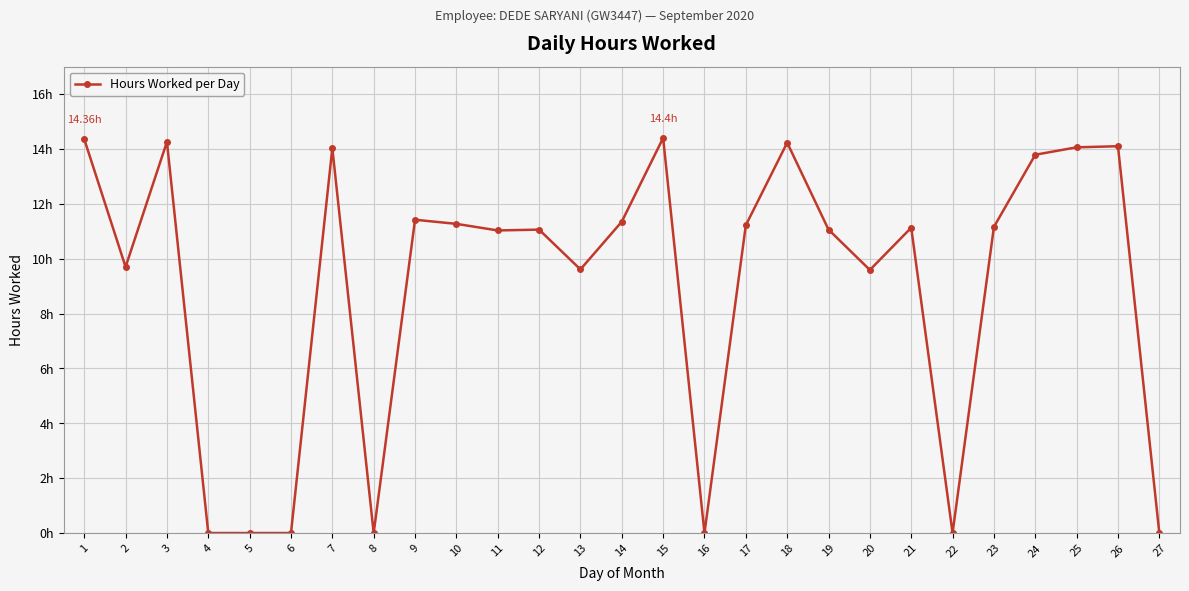

At which category does the data reach its first local valley?

2